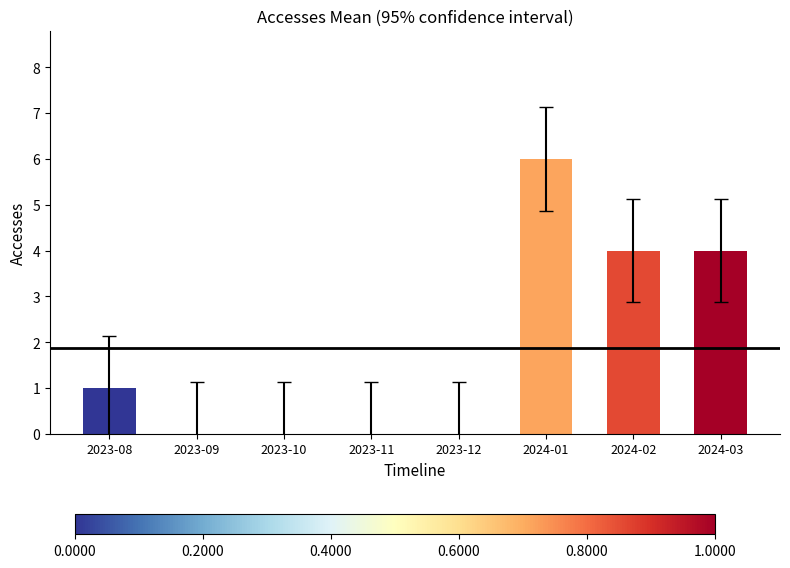

What is the maximum value shown in the chart?

6